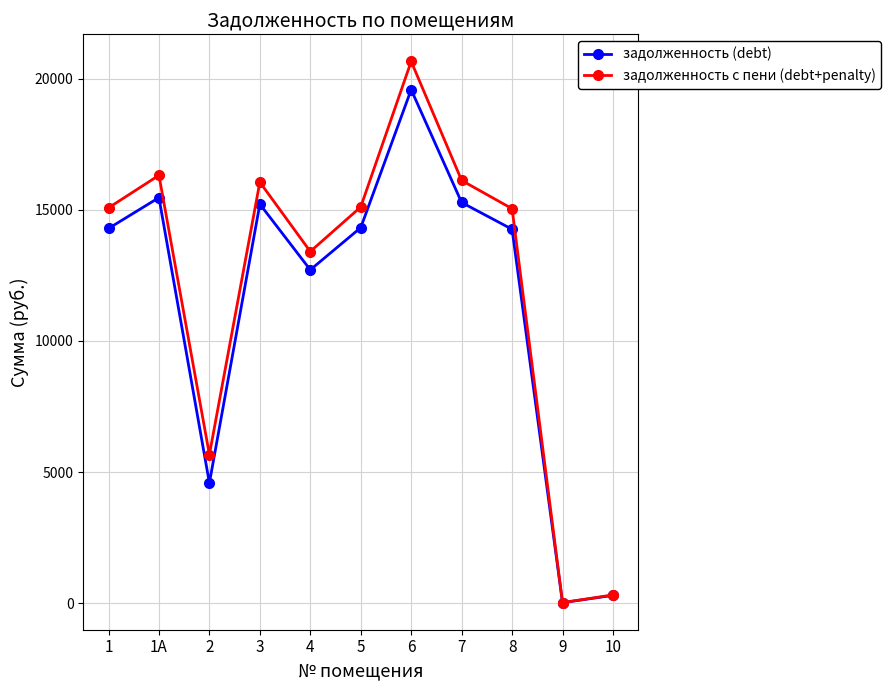

At how many categories does at least one series exceed 3802?

9